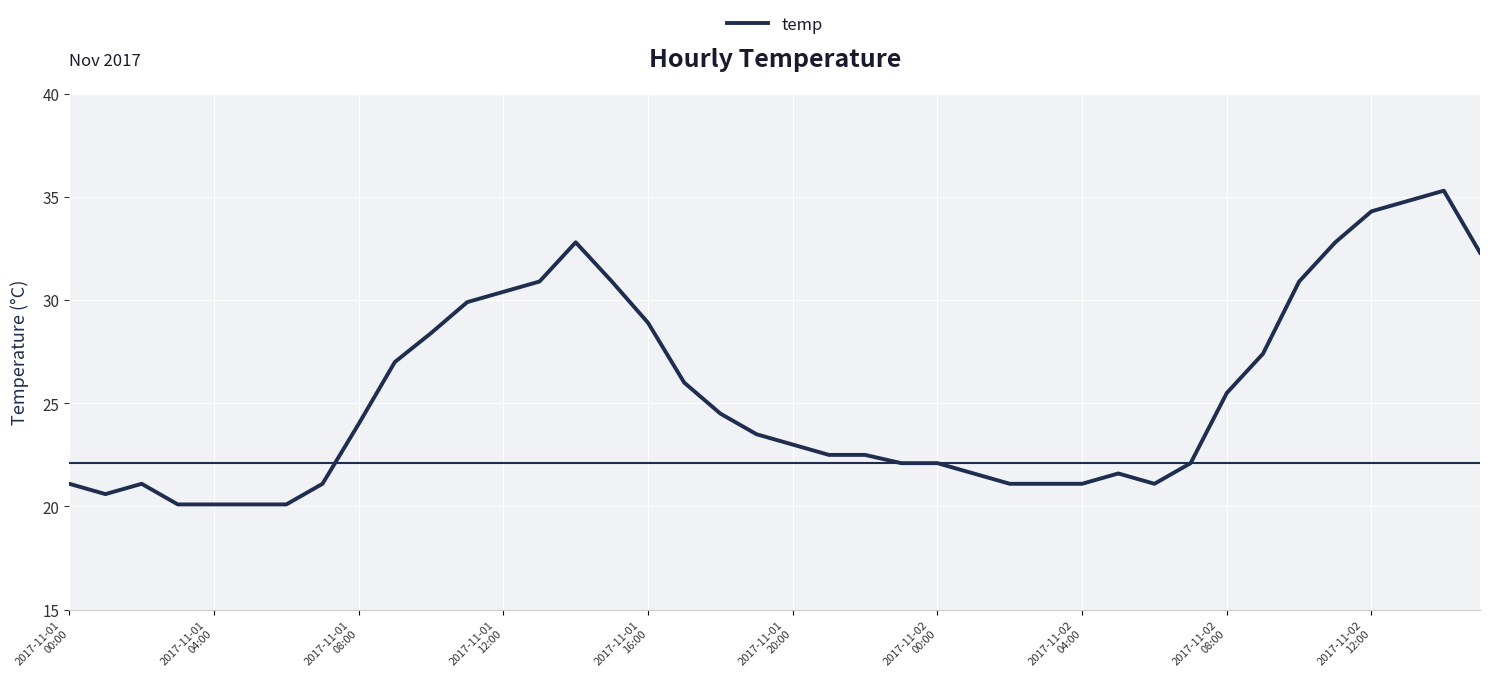

What is the greatest value displayed?

35.3